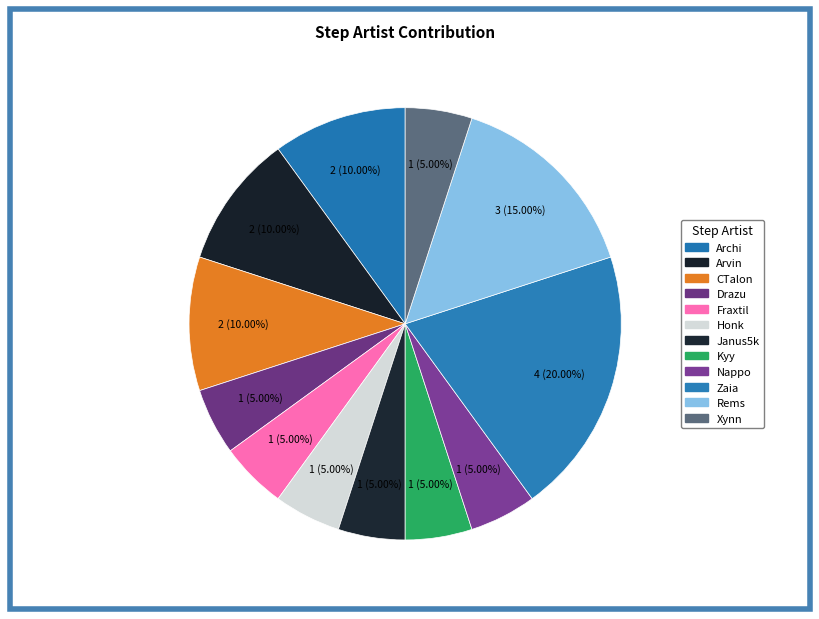

Approximately how many times larger is the value at Fraxtil compared to Archi?

0.5